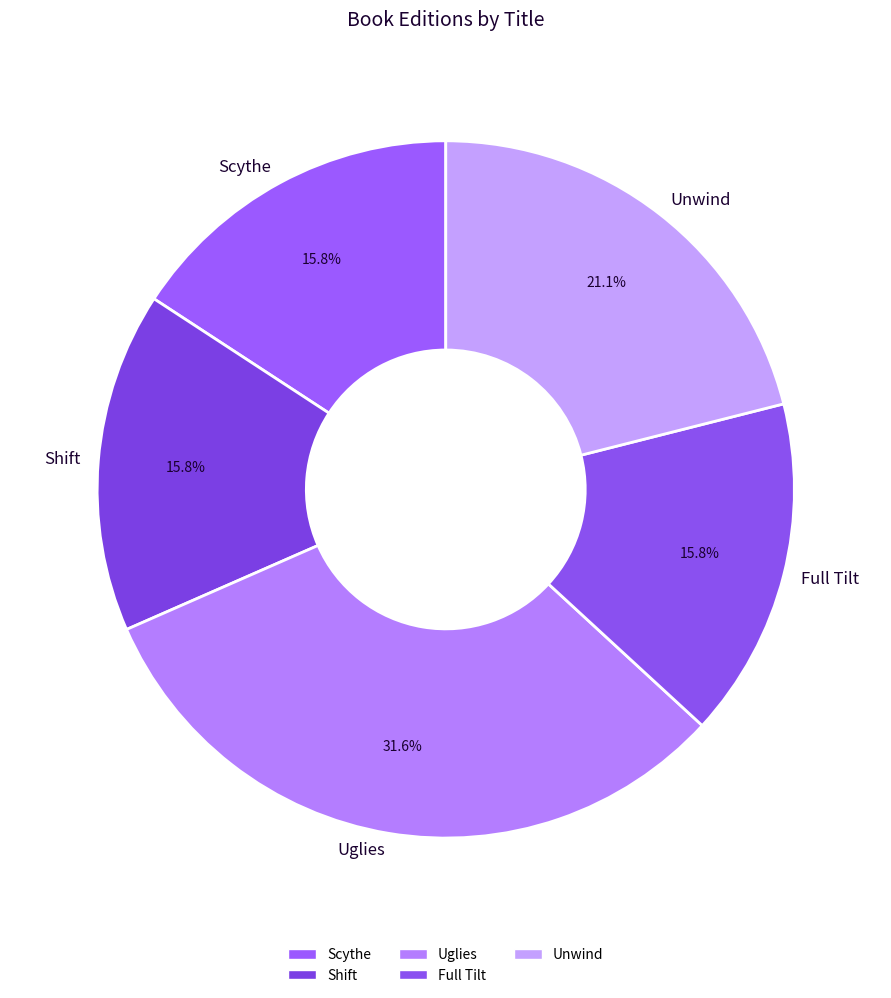

True or false: Full Tilt accounts for 16% of the total.

True